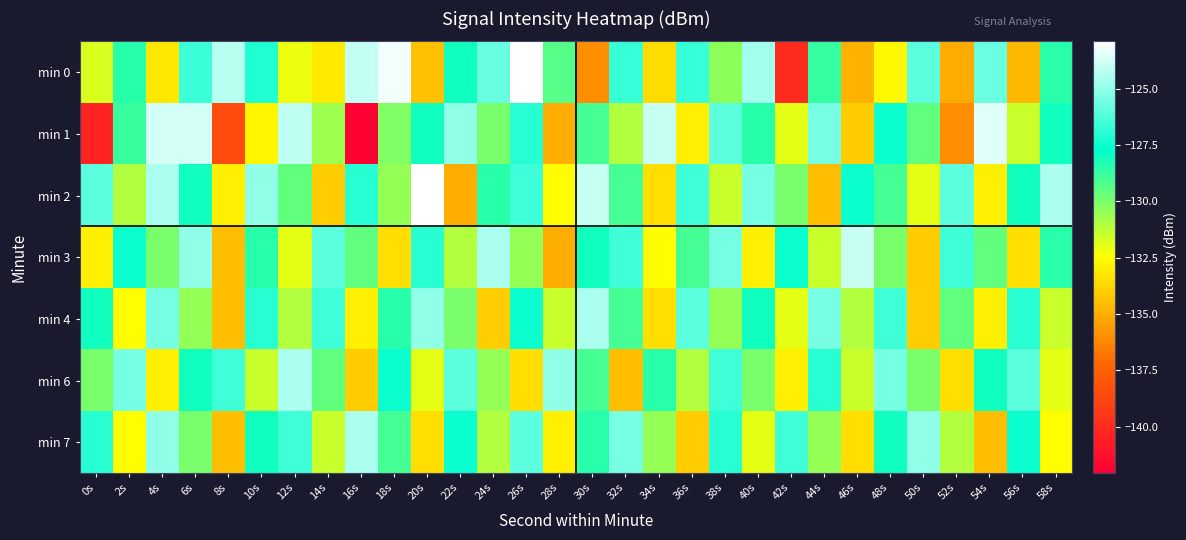

Which series has the largest range (max minus min)?

min 1